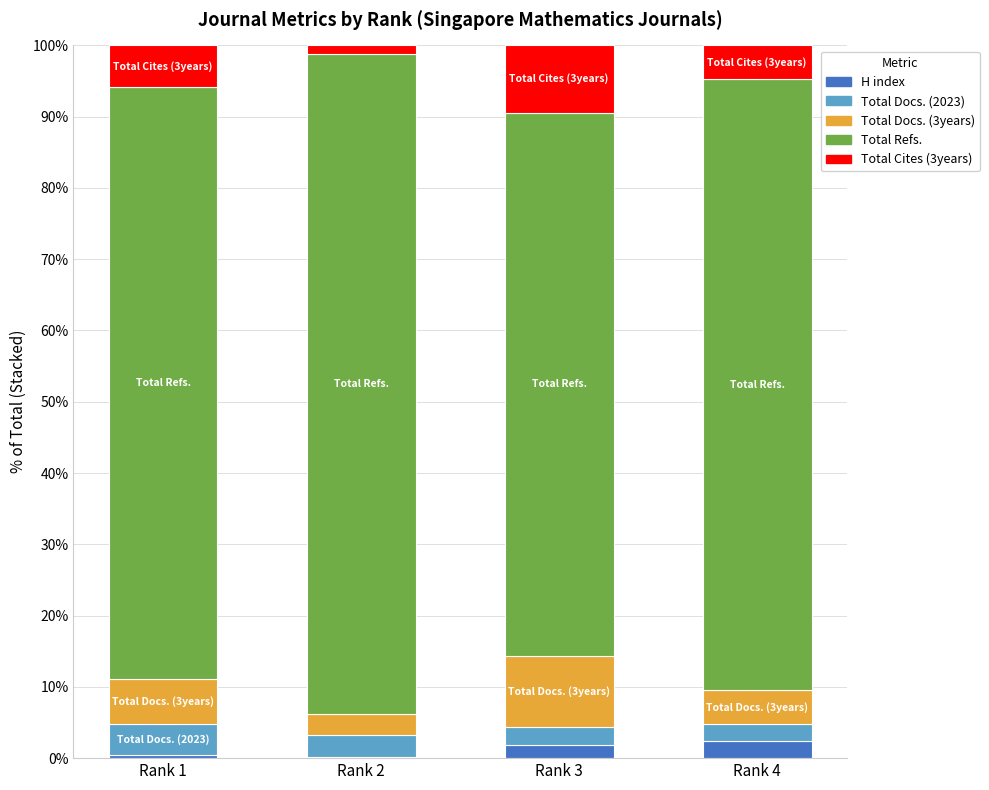

What is the maximum value for H index?

2.4